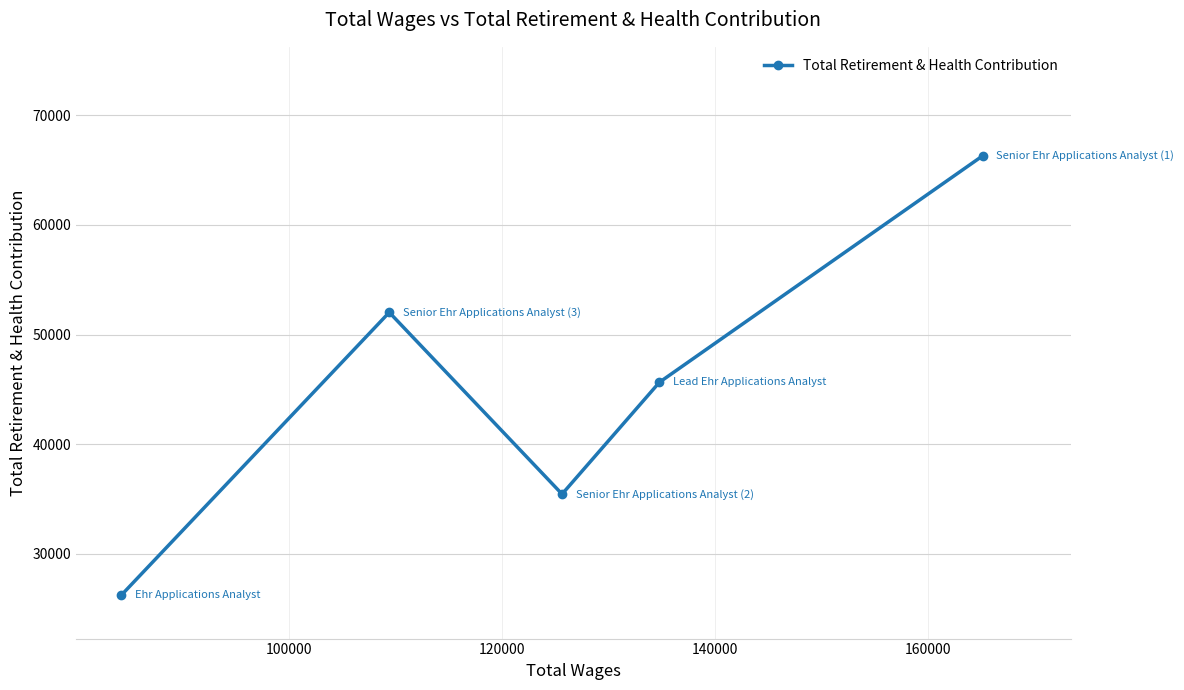

What is the value of the 3rd point from the left?

35456